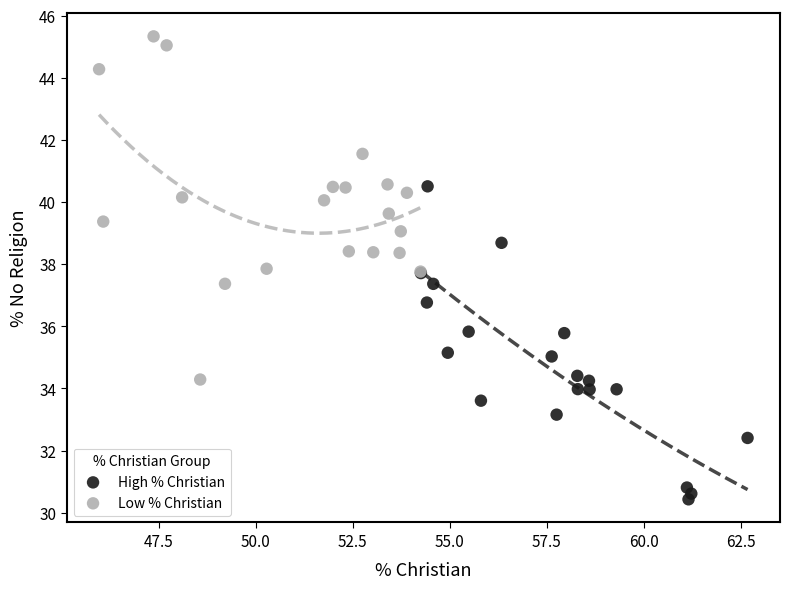

Which series contains the lowest Y value?

High % Christian